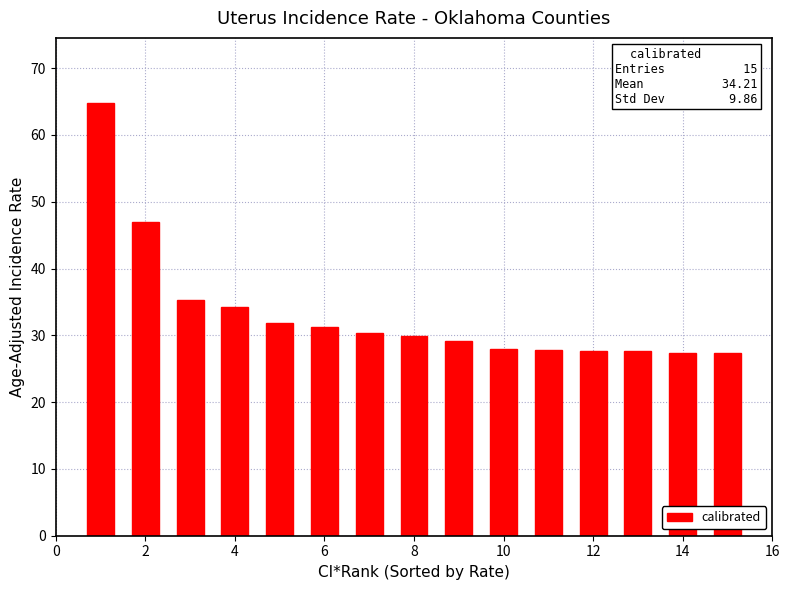

What is the value of the 4th bar from the left?

34.2